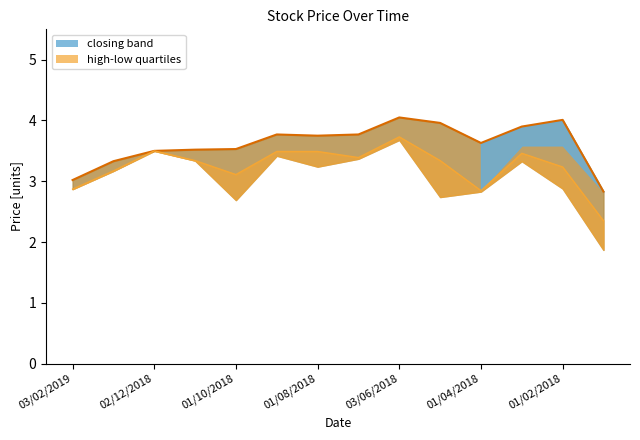

Does the chart have visible grid lines?

No